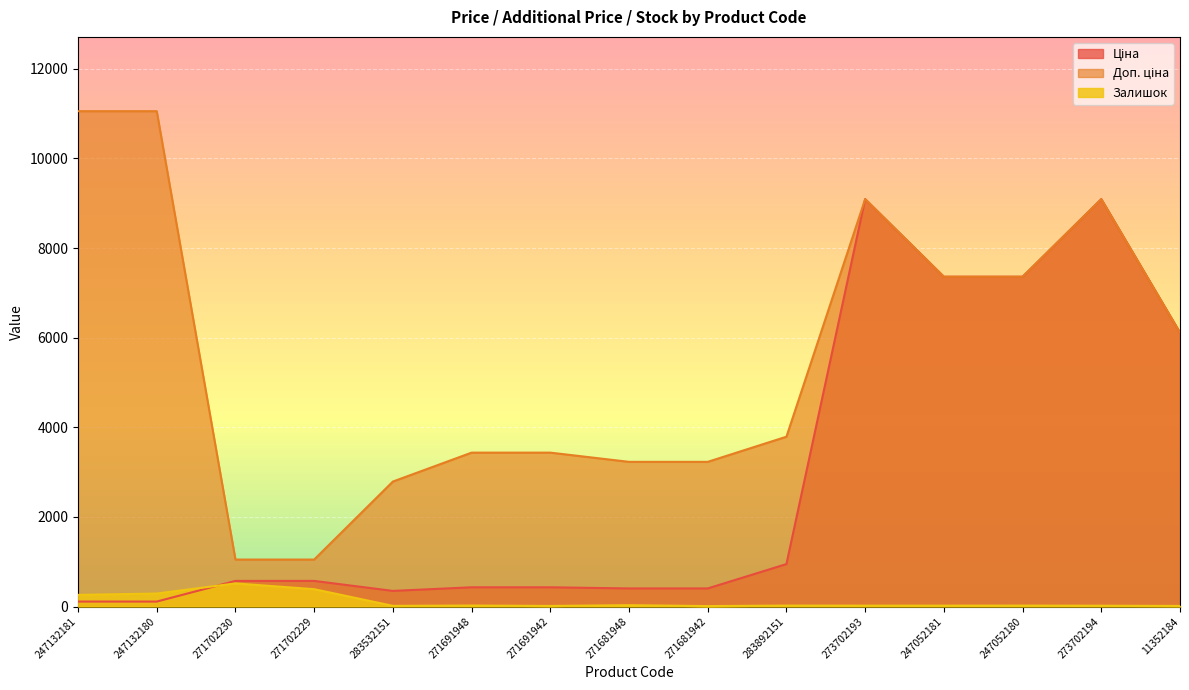

What is the value of the Ціна point at the 3rd from the left?

571.6